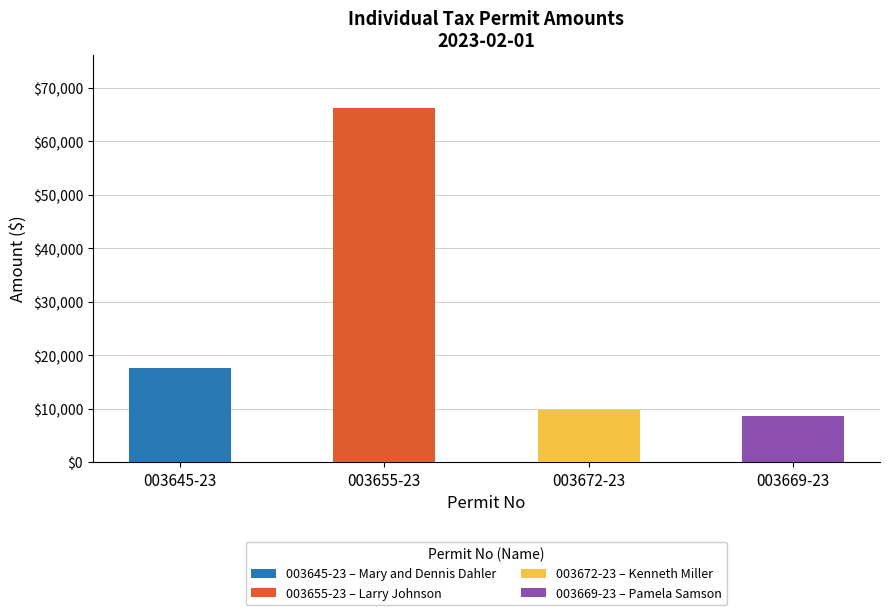

Reading right to left, list all the values displayed in this chart.

003669-23=8652	003672-23=9758	003655-23=66289	003645-23=17658